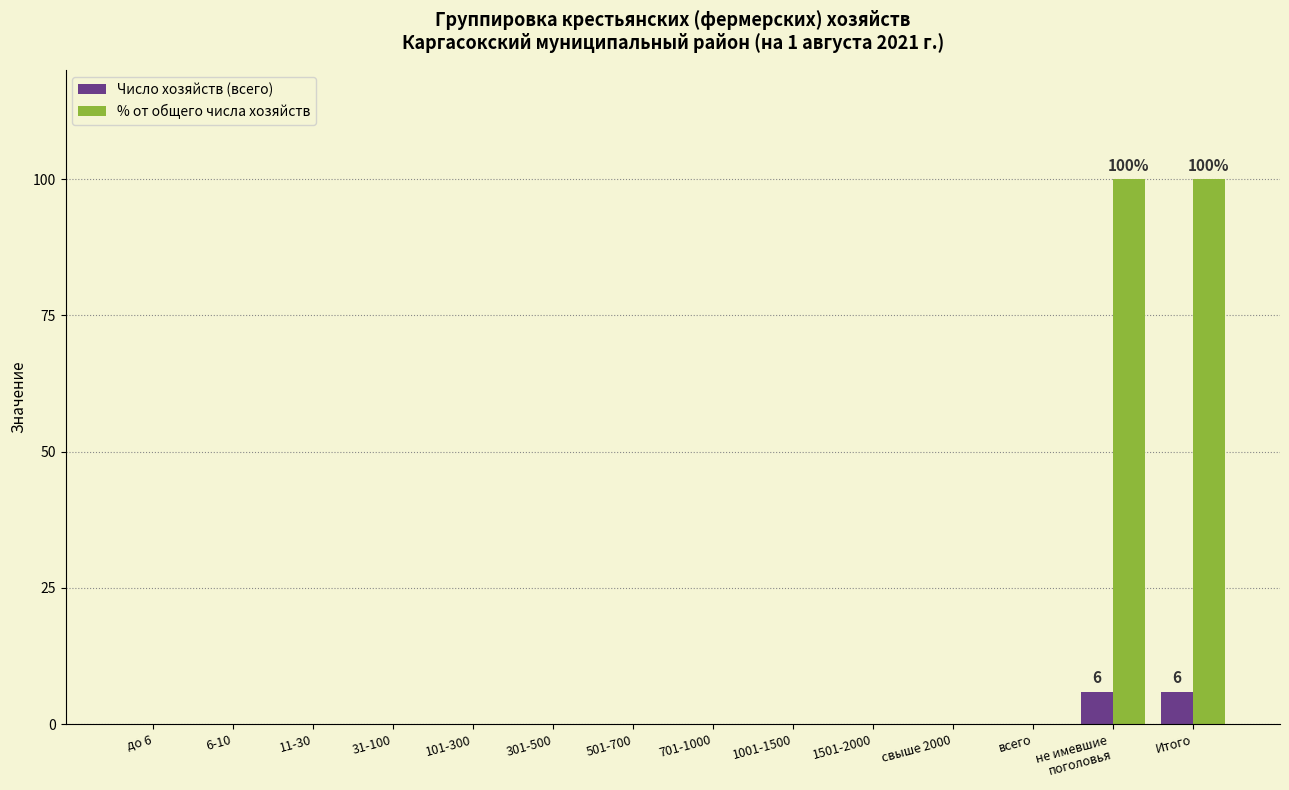

What is the average value of the % от общего числа хозяйств series?

14